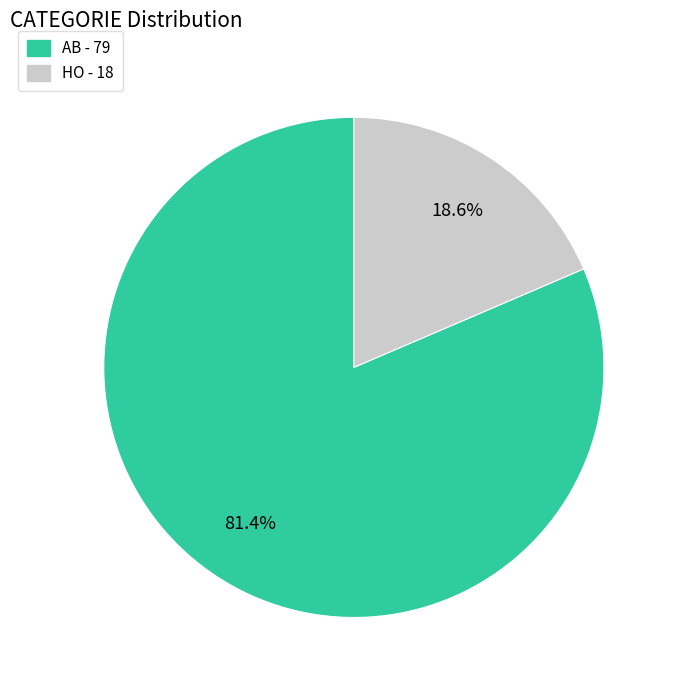

How much of the chart is everything except AB?

18.6%